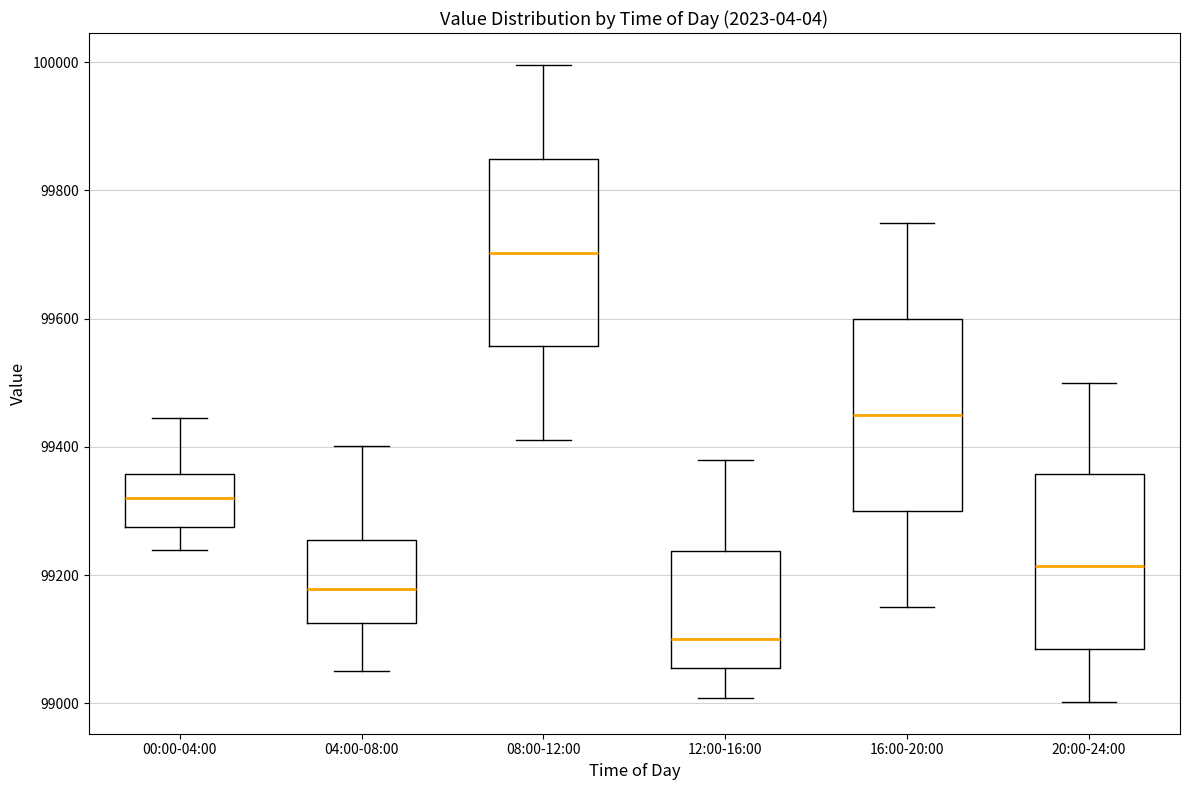

Which box's median line is the lowest?

12:00-16:00